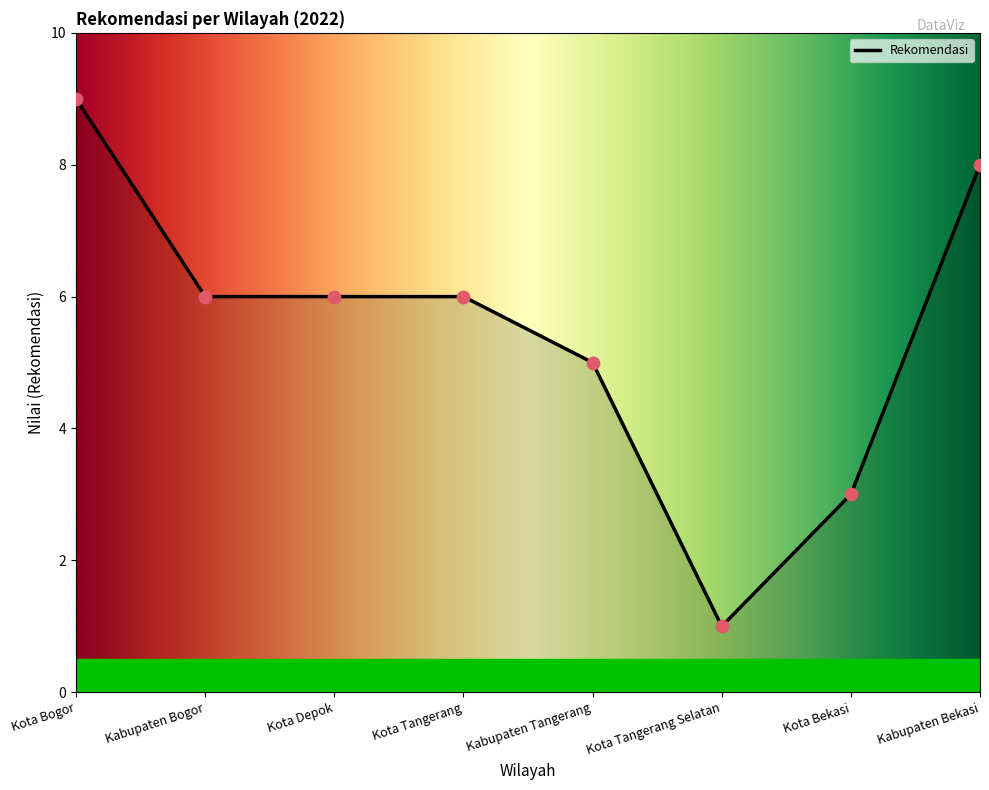

Approximately how many times larger is the value at Kota Bogor compared to Kota Tangerang?

1.5